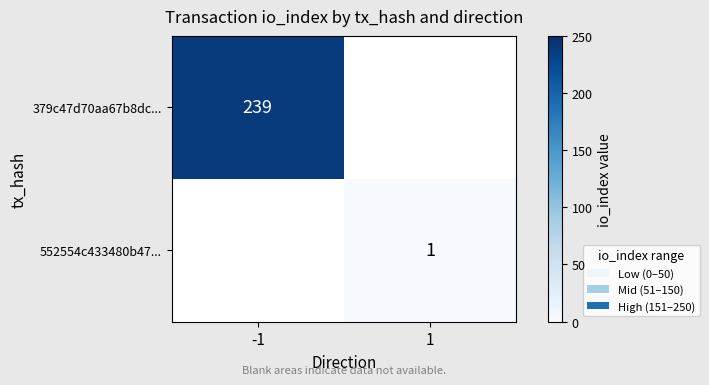

Is it true that 552554c433480b47... equals 2 at 1?

False